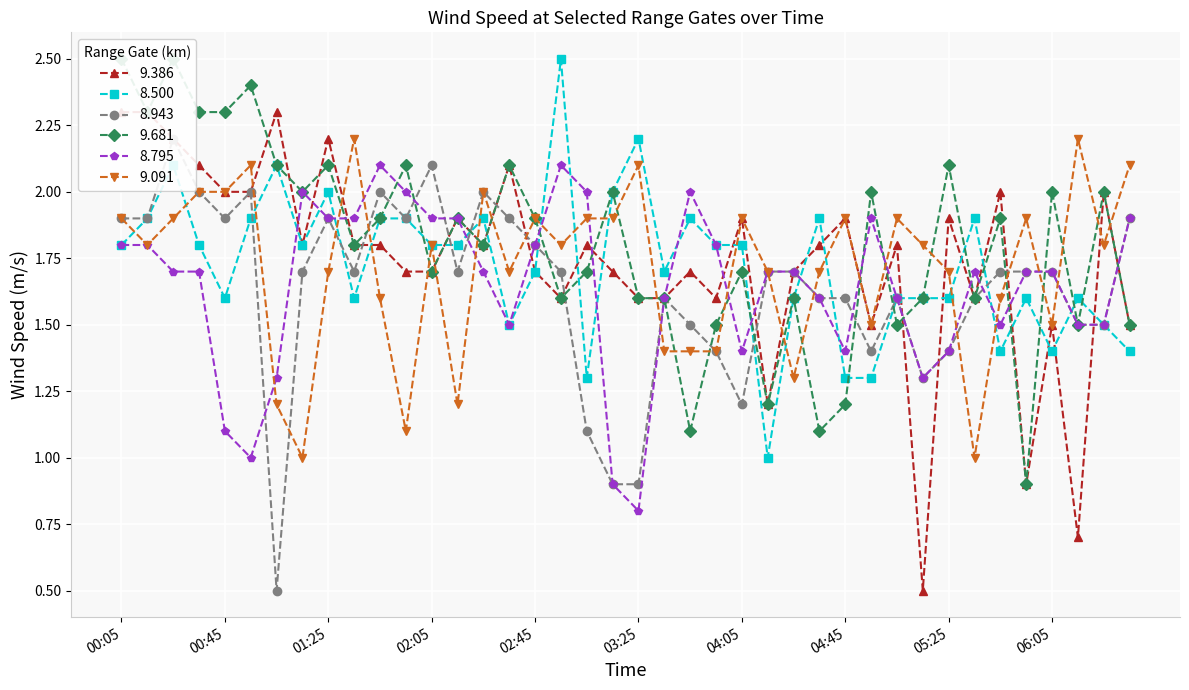

What is the spread (max minus min) of values at 2007/04/26 06:35?

0.7